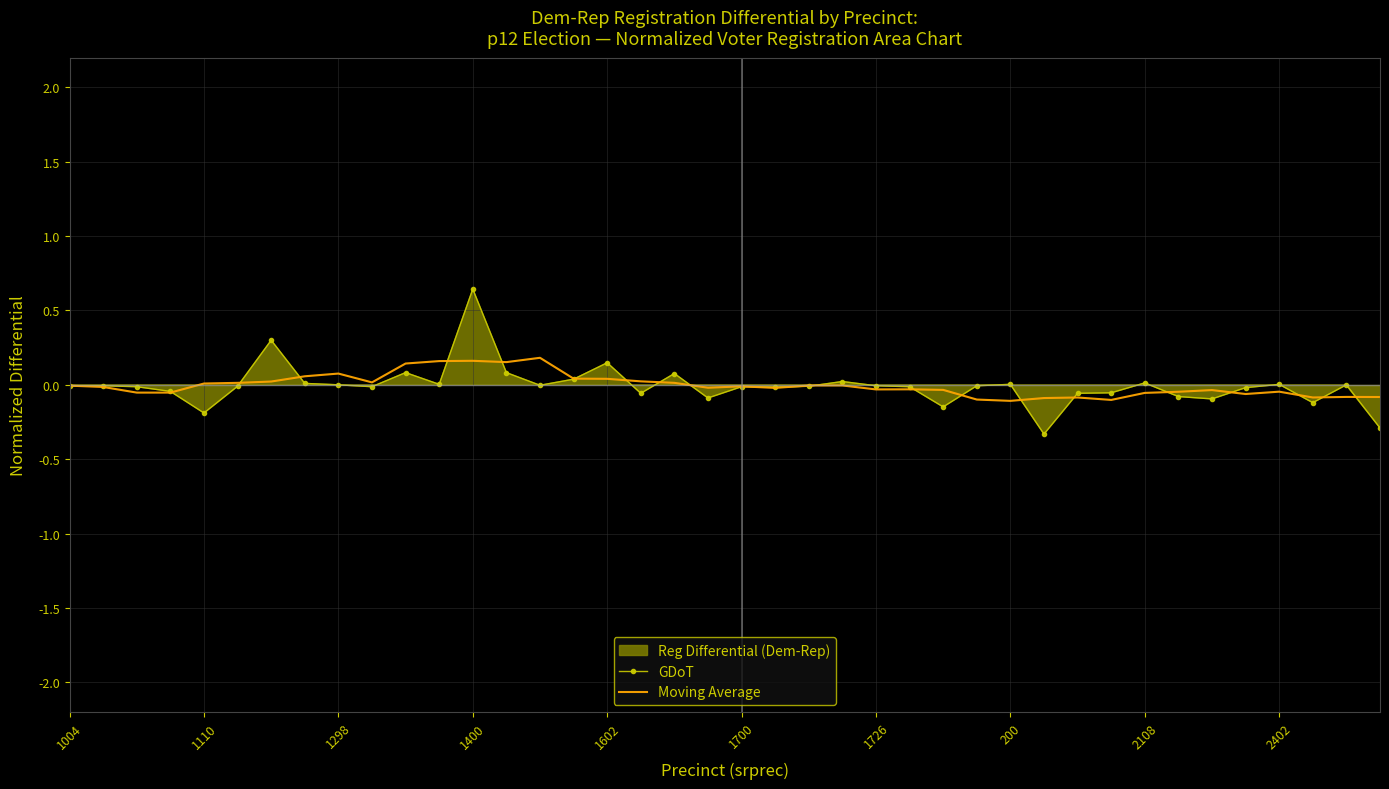

Reading right to left, list all the values displayed in this chart.

GDoT: -0.3	0.0	-0.1	0.0	-0.0	-0.1	-0.1	0.0	-0.1	-0.1	-0.3	0.0	-0.0	-0.1	-0.0	-0.0	0.0	-0.0	-0.0	-0.0	-0.1	0.1	-0.1	0.1	0.0	-0.0	0.1	0.6	0.0	0.1	-0.0	0.0	0.0	0.3	-0.0	-0.2	-0.0	-0.0	-0.0	-0.0
Moving Average: -0.1	-0.1	-0.1	-0.0	-0.1	-0.0	-0.0	-0.1	-0.1	-0.1	-0.1	-0.1	-0.1	-0.0	-0.0	-0.0	-0.0	-0.0	-0.0	-0.0	-0.0	0.0	0.0	0.0	0.0	0.2	0.2	0.2	0.2	0.1	0.0	0.1	0.1	0.0	0.0	0.0	-0.1	-0.1	-0.0	-0.0